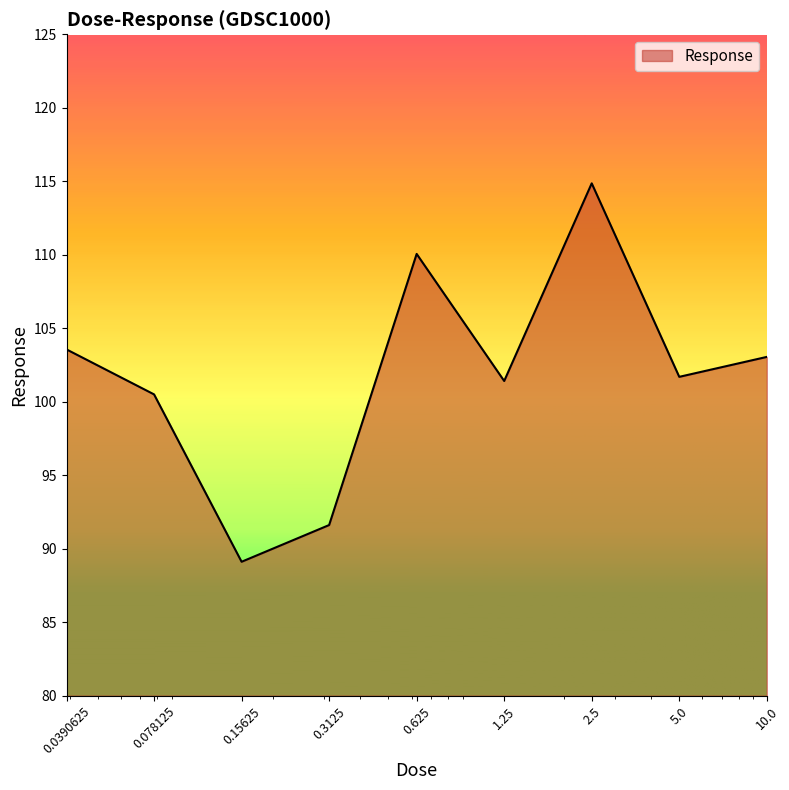

What is the greatest value displayed?

114.9